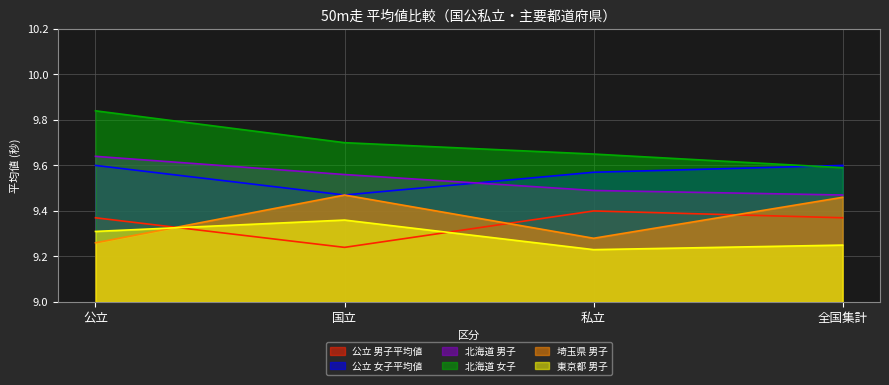

The value of 北海道 男子 at 国立 is 5.6. True or false?

False